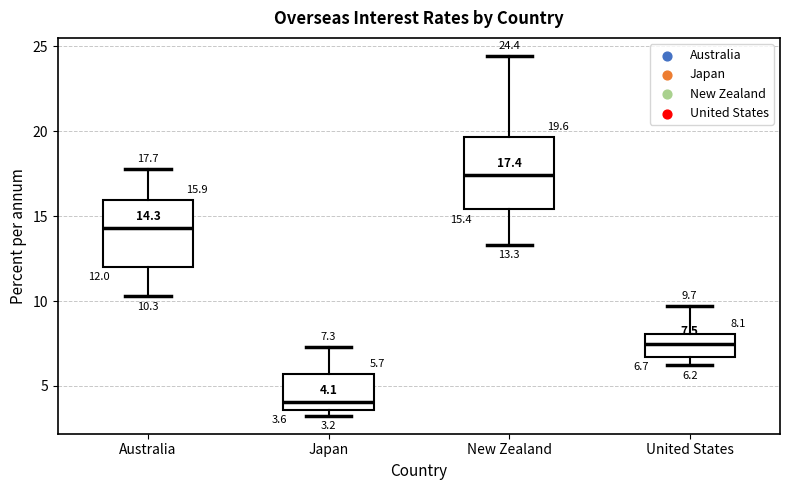

Which box's median line is the highest?

New Zealand